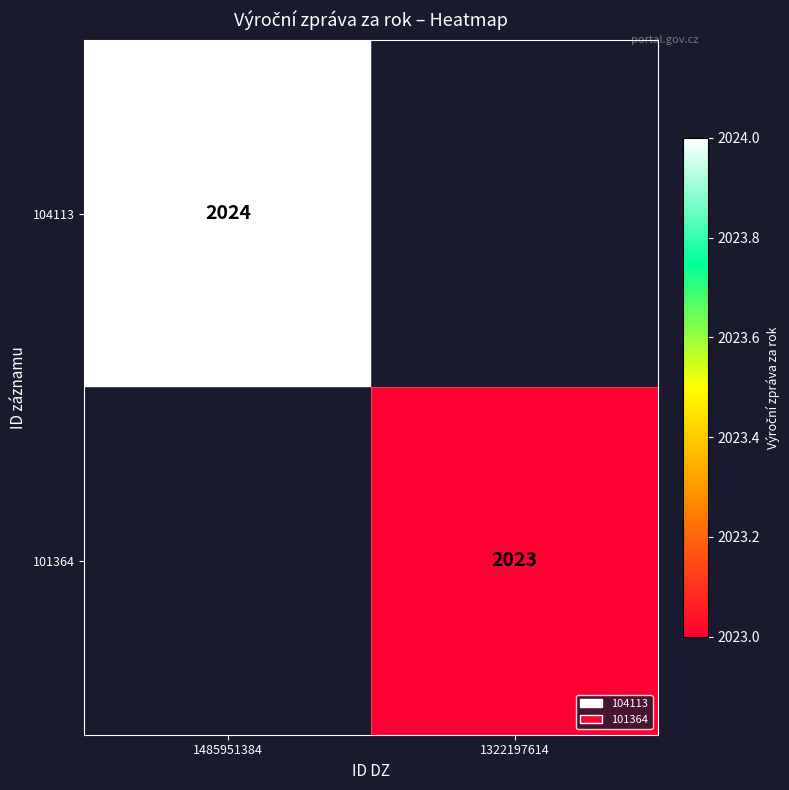

Which category has the lowest value across all series?

1322197614